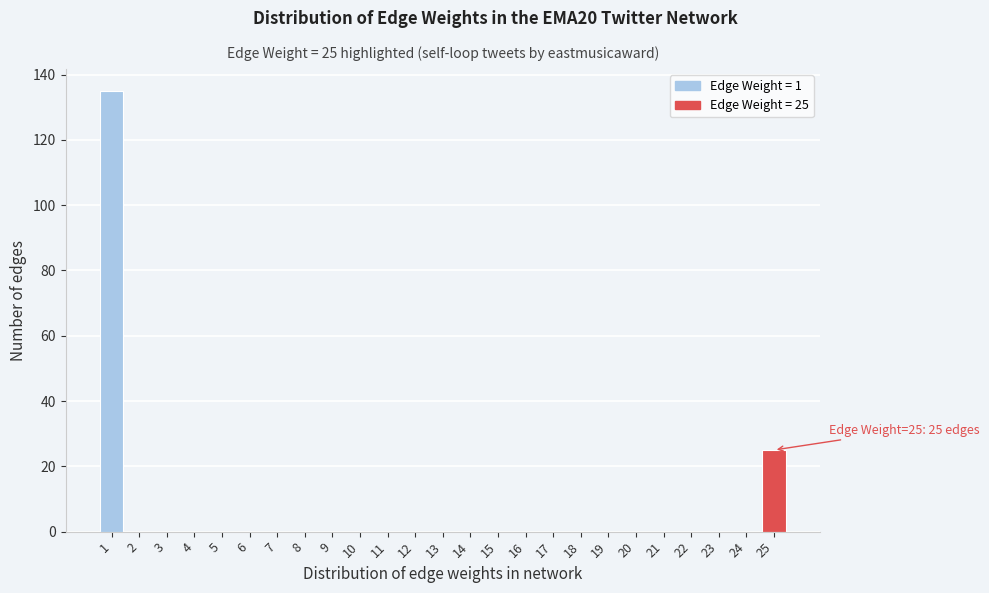

Reading left to right, what are all the values shown in this chart?

1=135	2=0	3=0	4=0	5=0	6=0	7=0	8=0	9=0	10=0	11=0	12=0	13=0	14=0	15=0	16=0	17=0	18=0	19=0	20=0	21=0	22=0	23=0	24=0	25=25